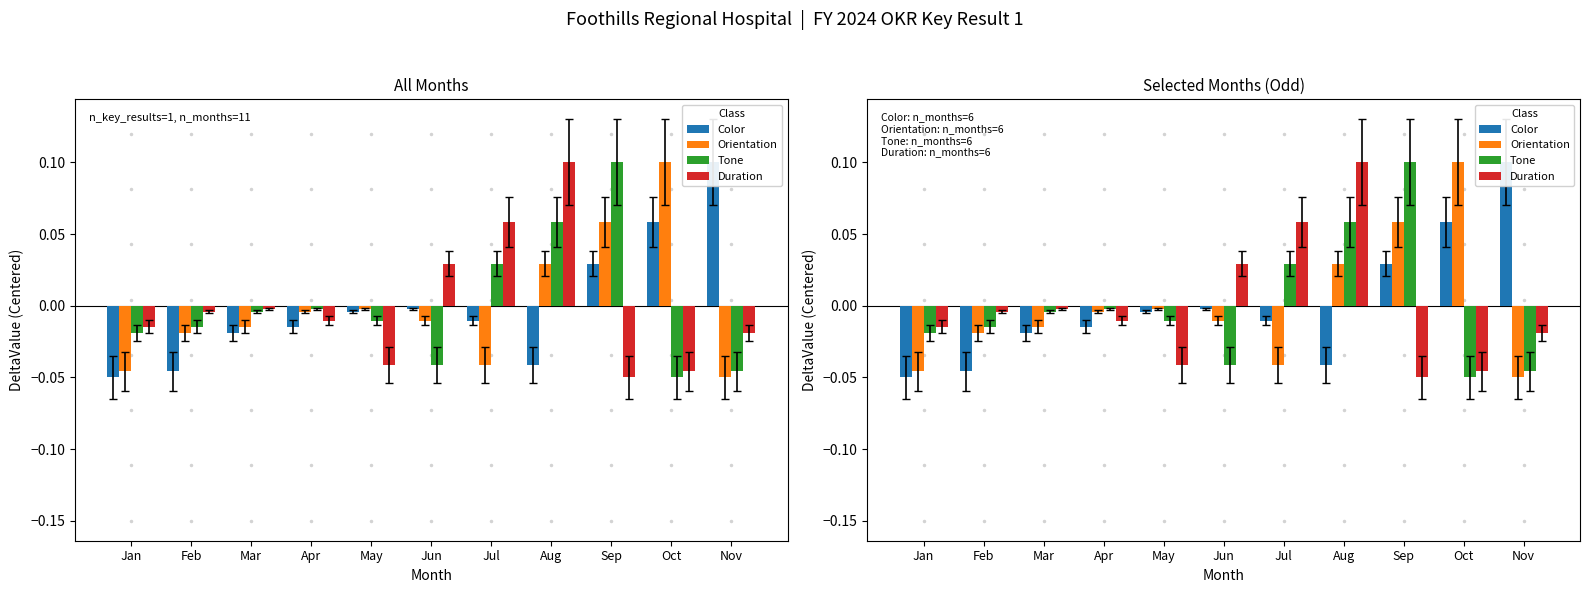

The value of Orientation at Apr is -0.0. True or false?

True